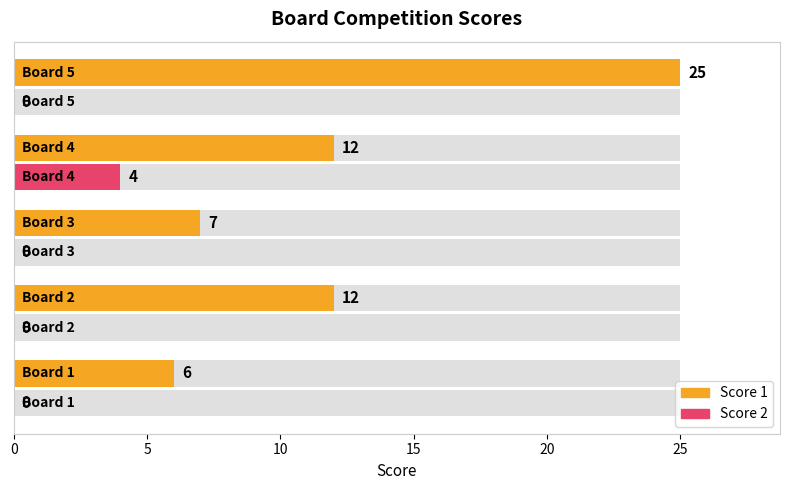

How many values in the Score 2 series exceed 0?

1